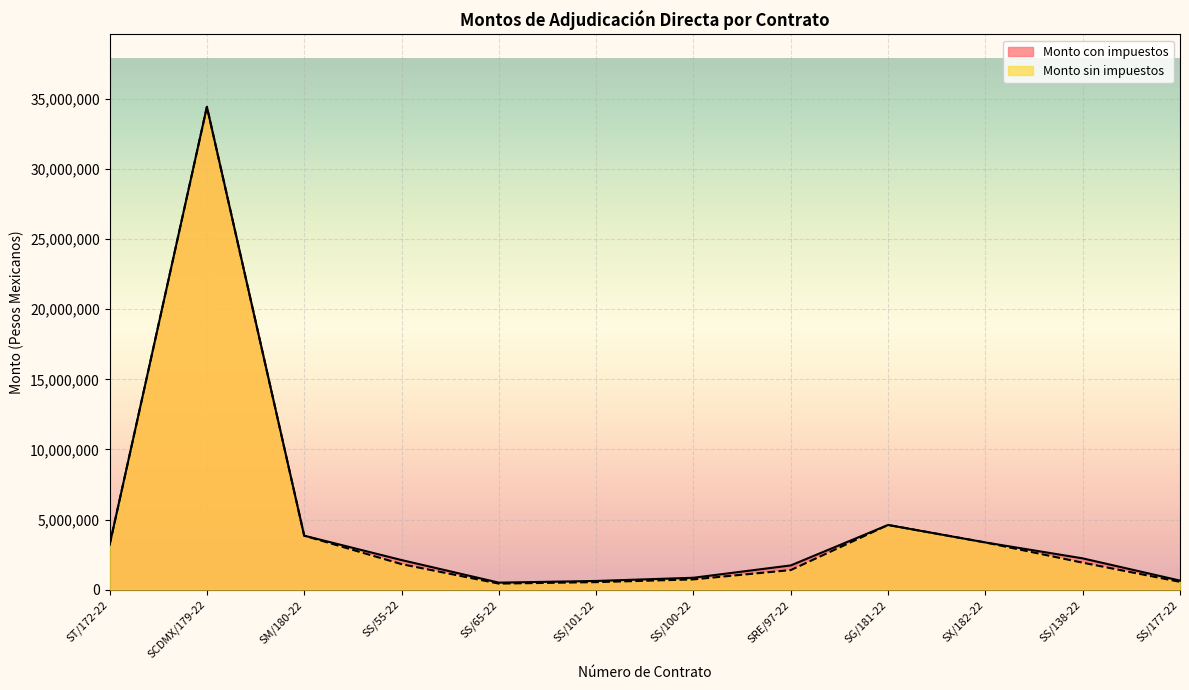

What is the average value of the Monto sin impuestos series?

4737444.9